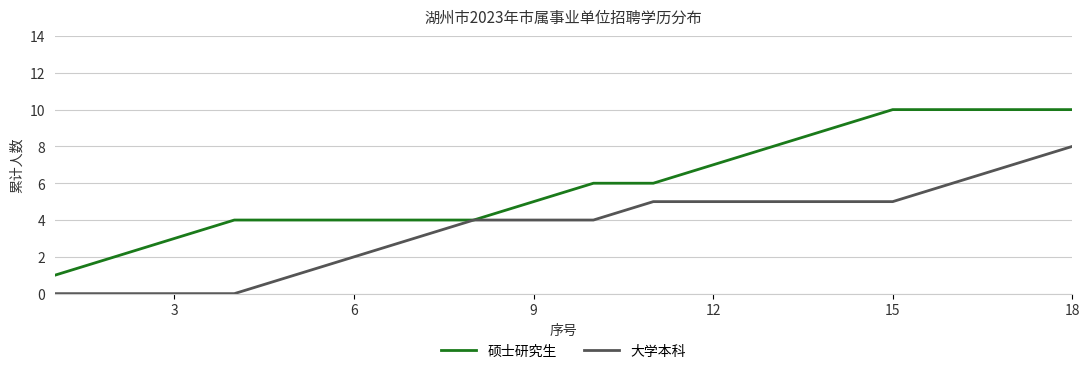

What is the maximum value for 大学本科?

8